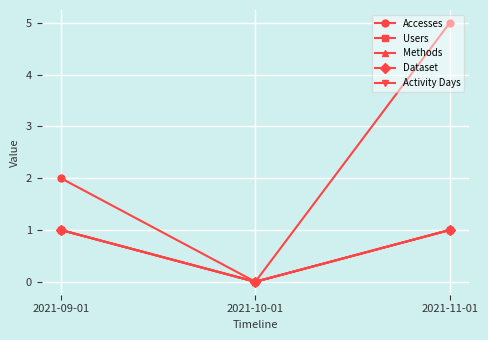

True or false: Activity Days has a value of 0 at 2021-09-01.

False